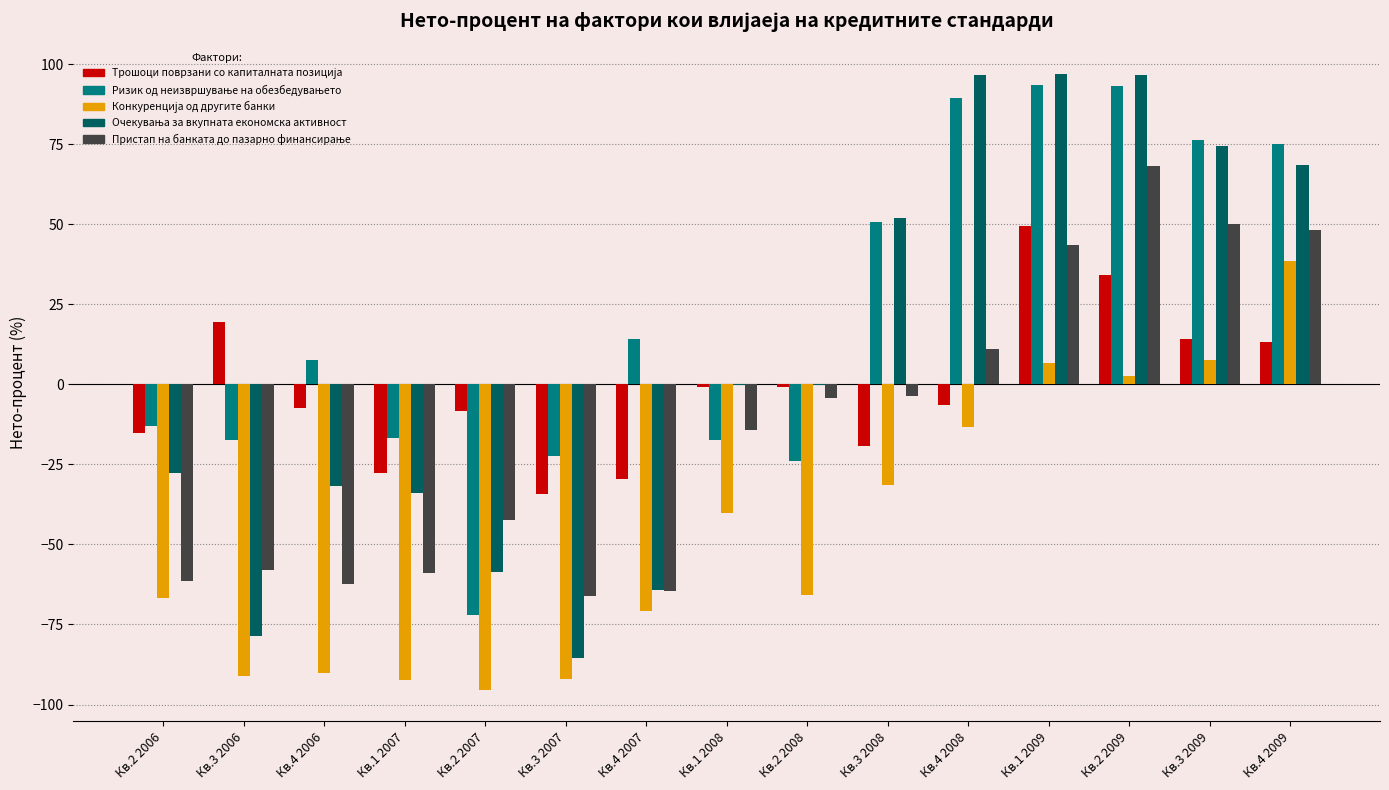

Does the chart contain stacked bars?

No